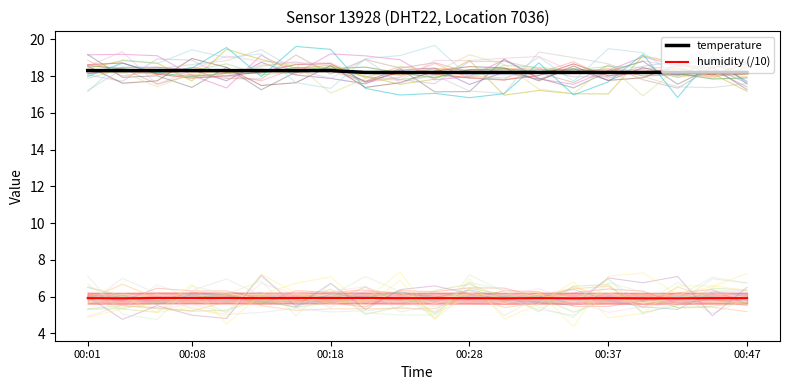

Is it true that temperature equals 18.2 at 12?

True